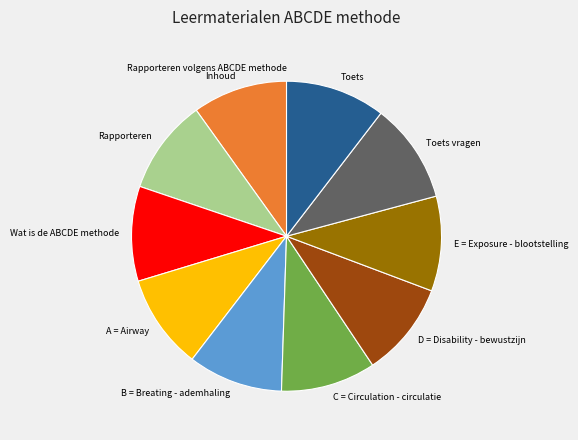

Is it true that E = Exposure - blootstelling is 10% of the pie?

True